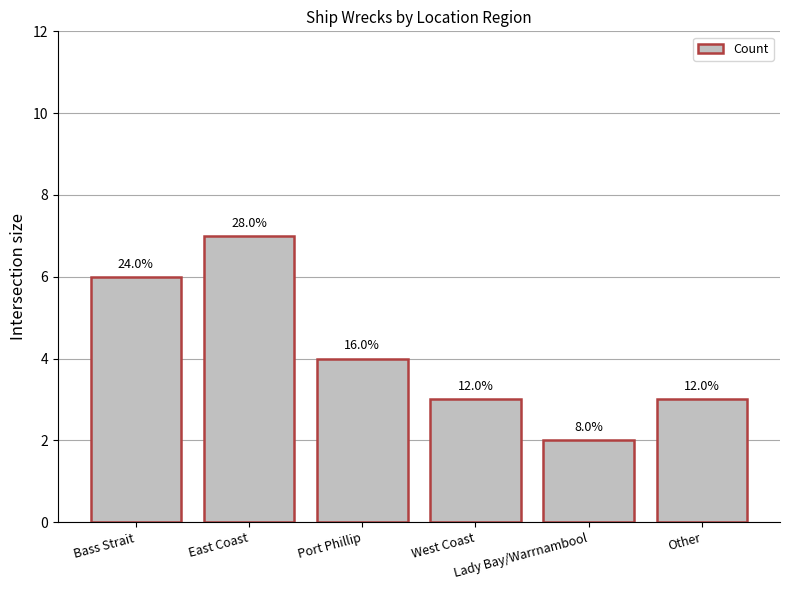

Which label corresponds to the smallest value in the chart?

Lady Bay/Warrnambool